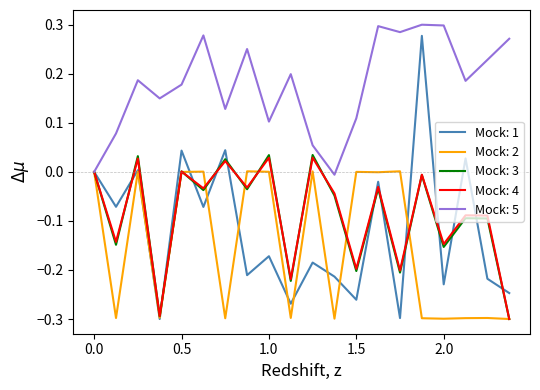

Which series has the largest total across all categories?

Mock: 5